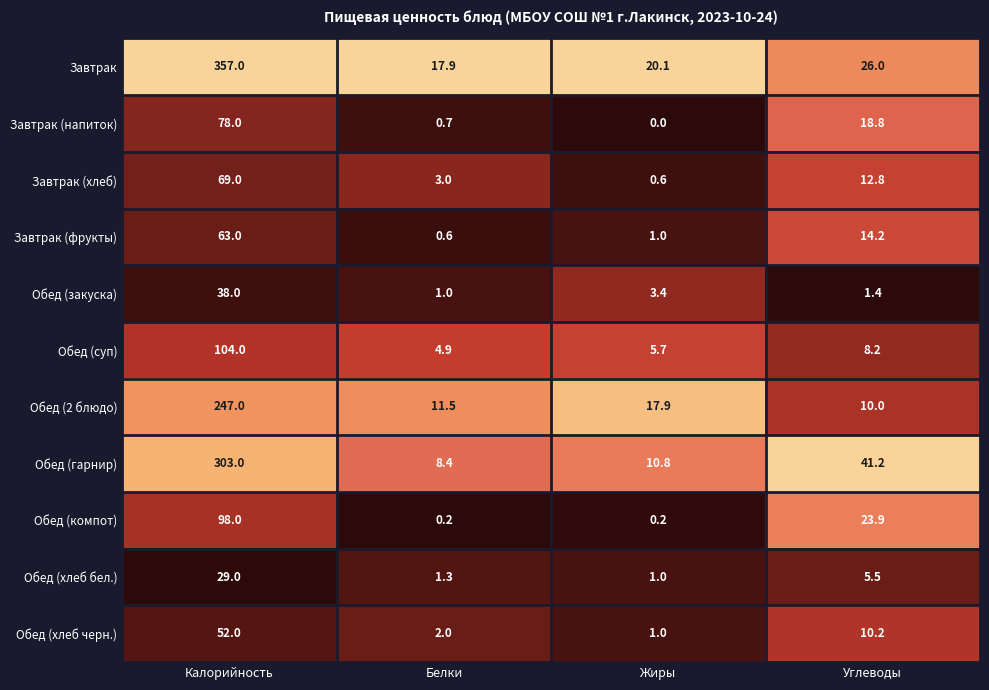

What is the difference between the highest and lowest values at Жиры?

20.1